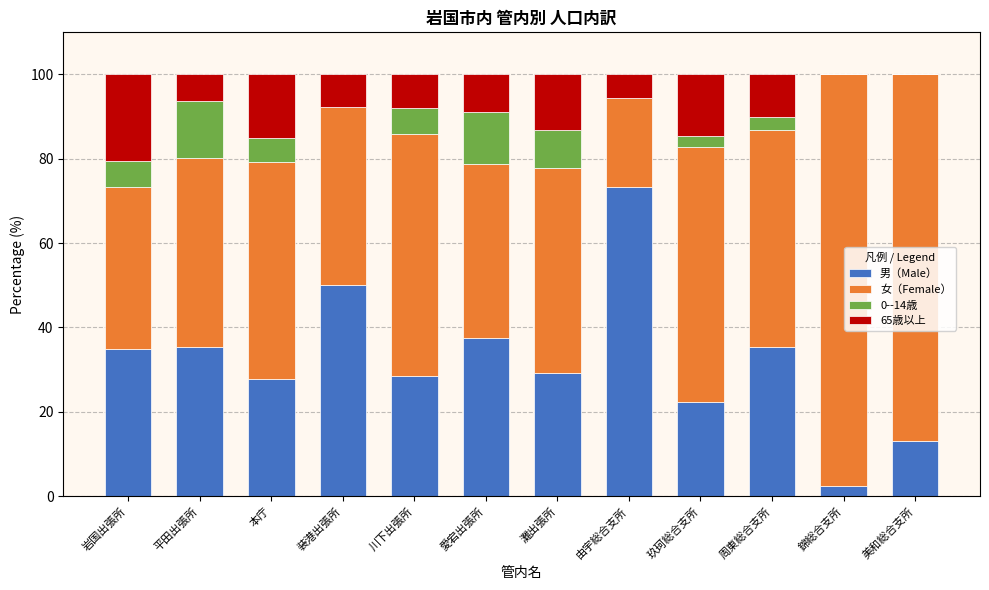

Which category has the highest value in the 男（Male） series?

由宇総合支所